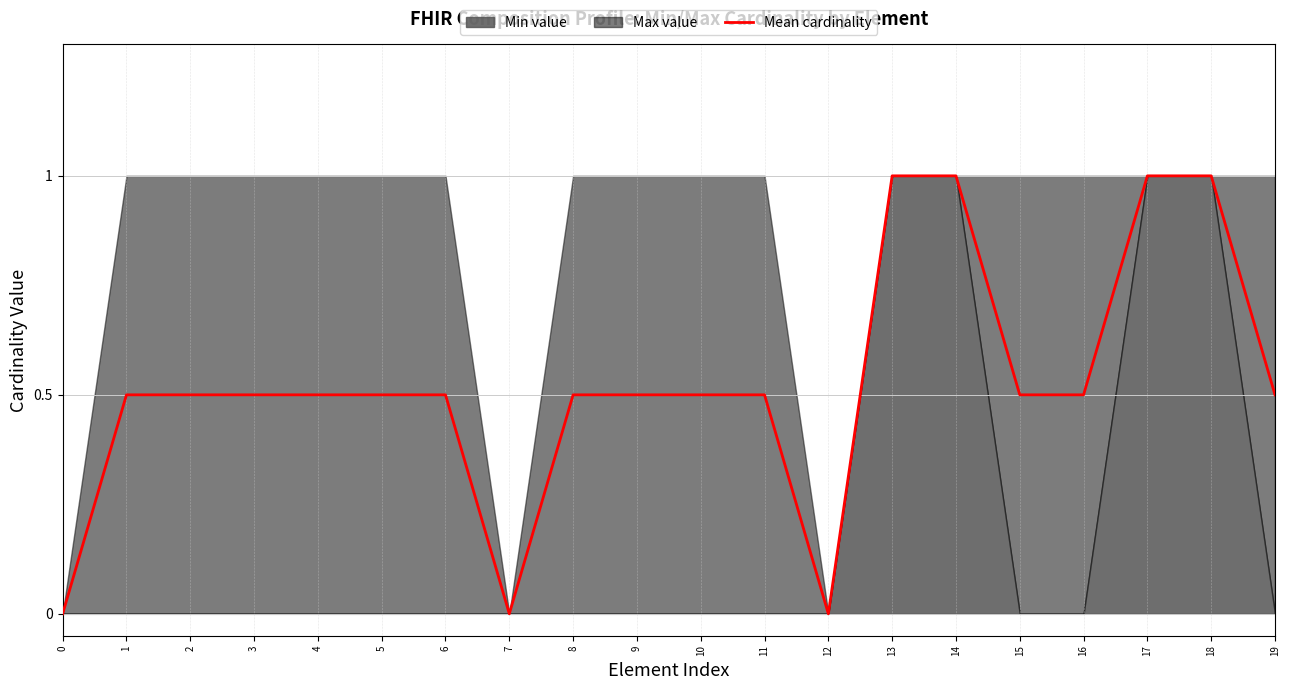

How many values exceed 0?

17